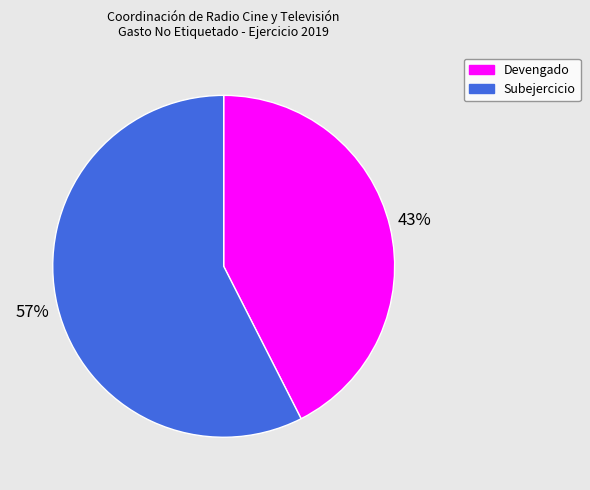

Combined, do Devengado and Subejercicio account for over 50%?

Yes